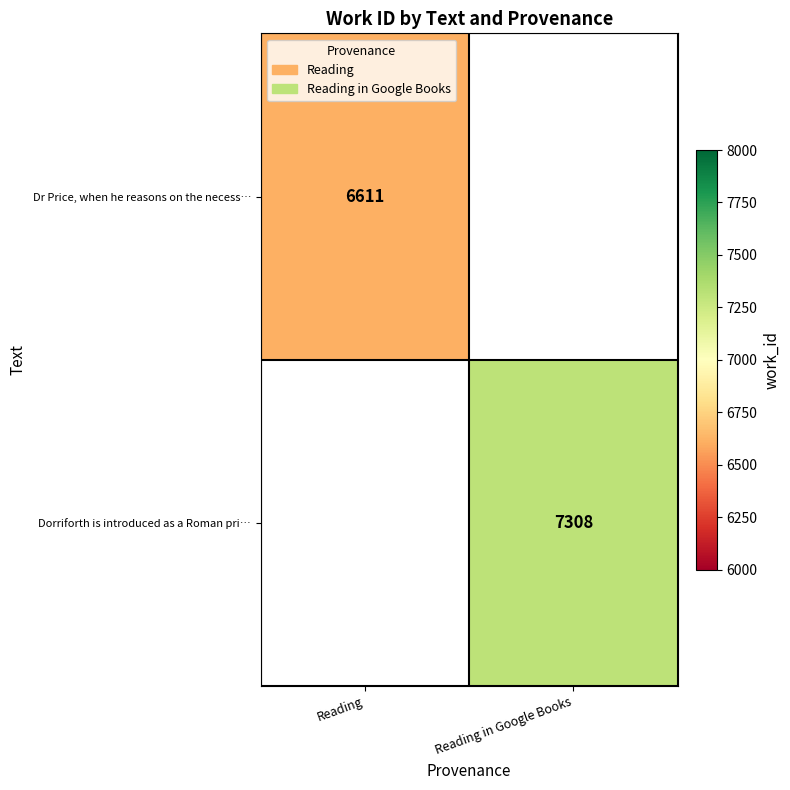

The Dorriforth is introduced as a Roman pri… series shows 7308 at Reading in Google Books. True or false?

True